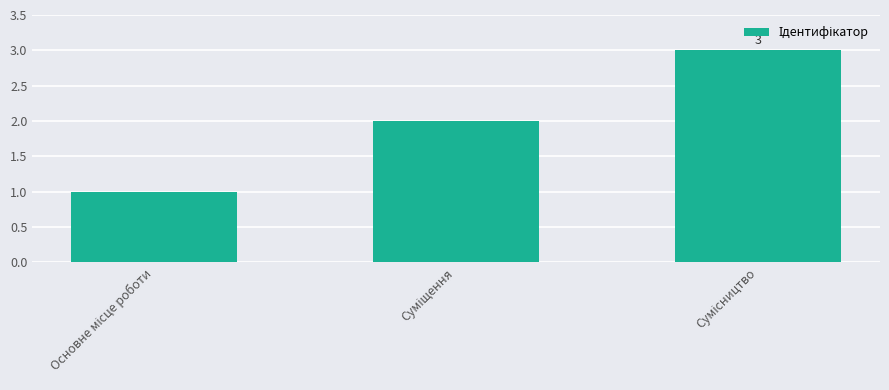

Reading right to left, what are all the values shown in this chart?

3	2	1